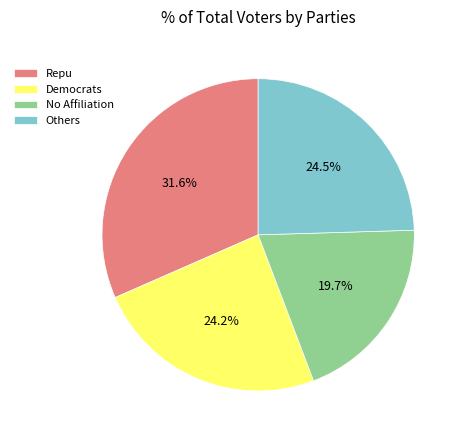

Which slice is the smallest?

No Affiliation